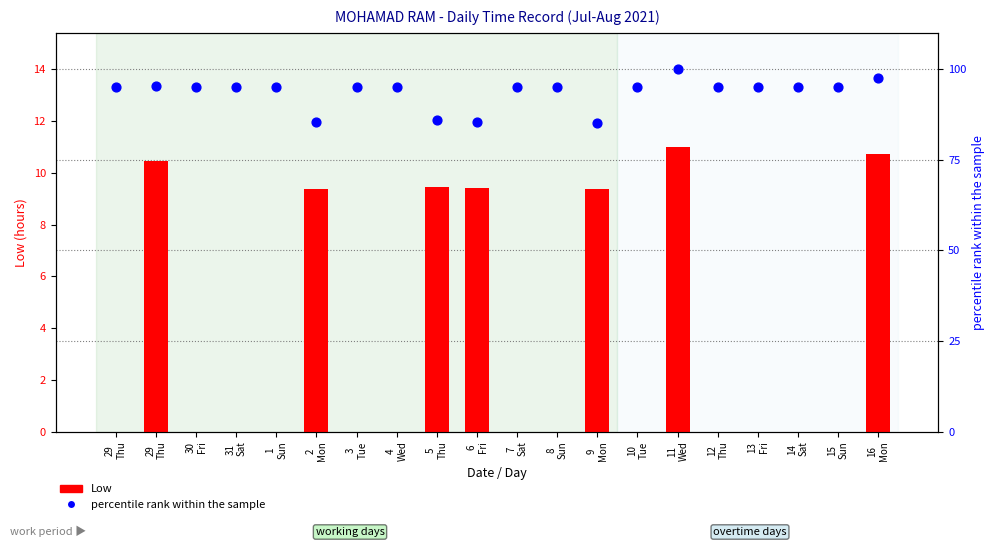

Which series contains the highest Y value?

percentile rank within the sample